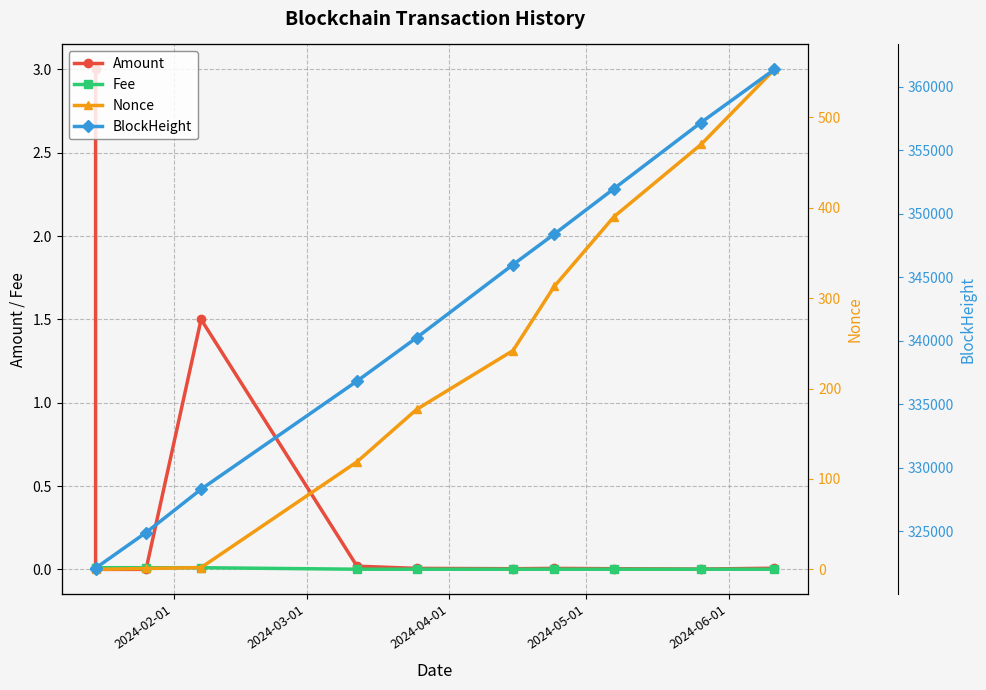

The value of Nonce at 2024-06-01 is 348.7. True or false?

False